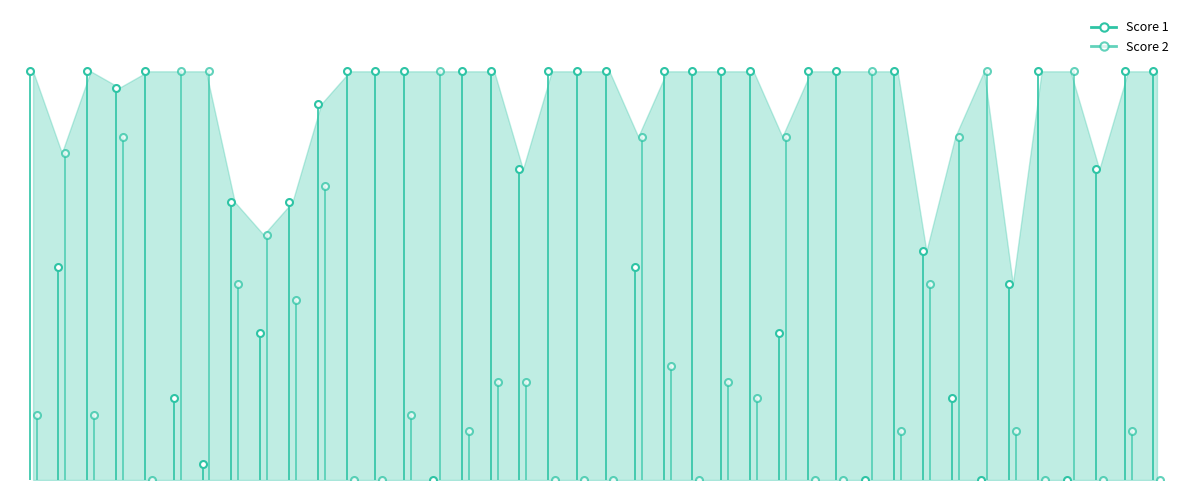

What is the total value across all series at 40?

25